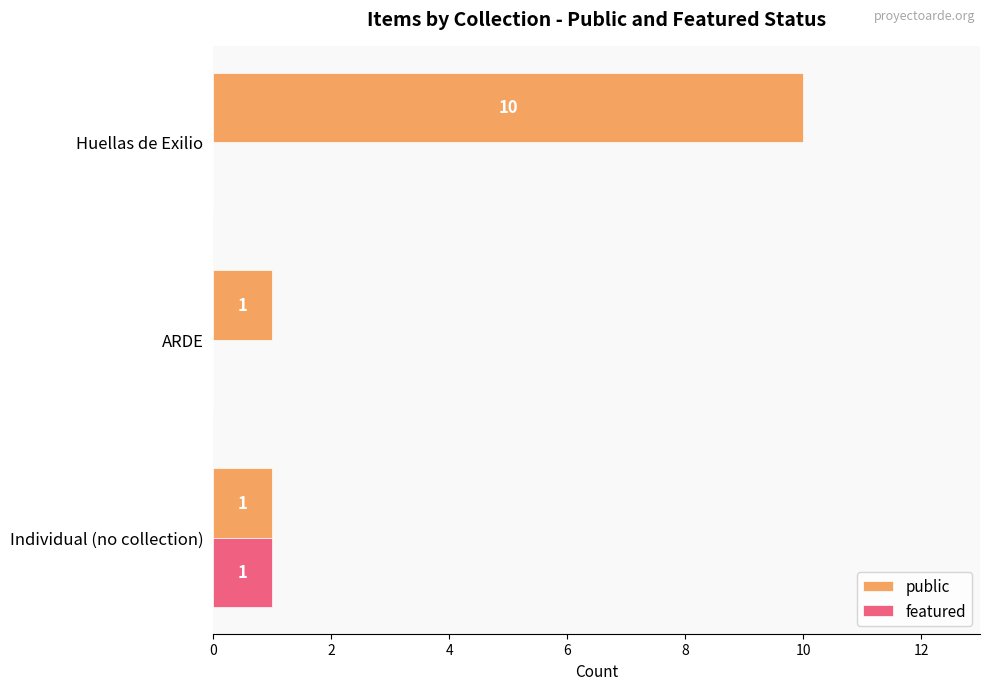

Which series has the largest total across all categories?

public